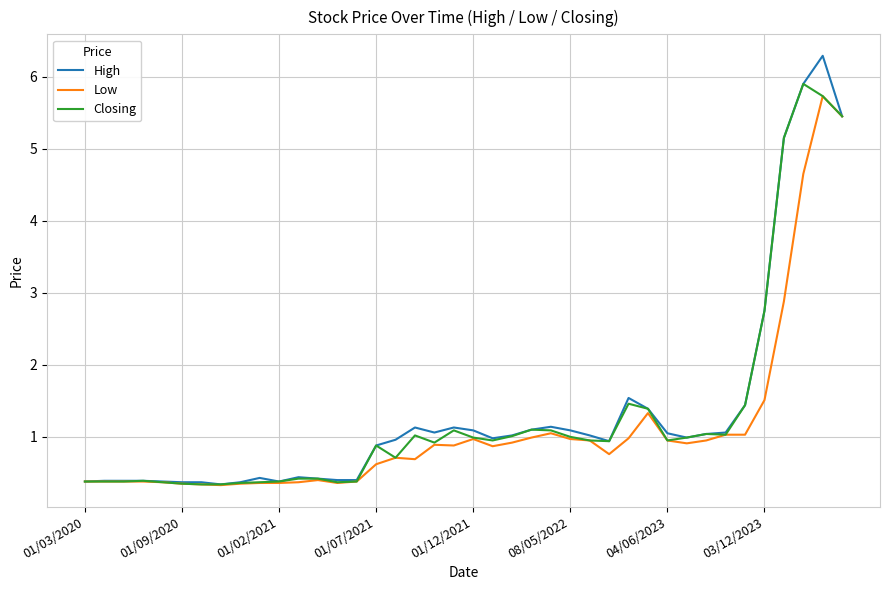

What is the lowest value of the Low series?

0.3